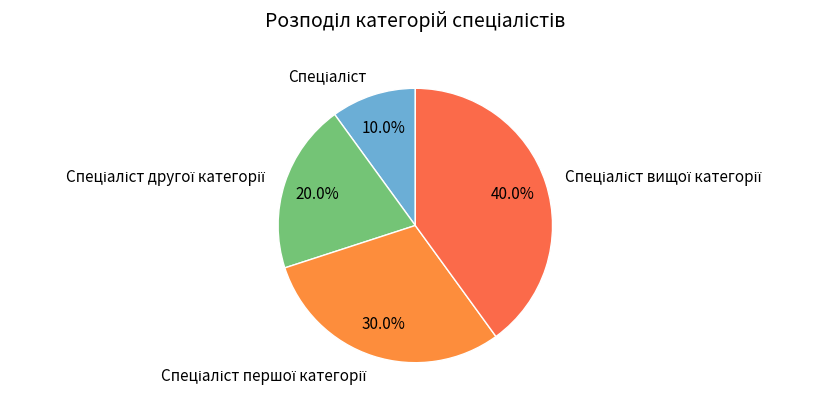

Is there any slice that represents more than half of the pie?

No